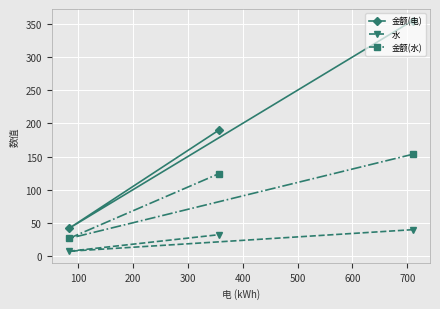

What is the average value of the 水 series?

26.7